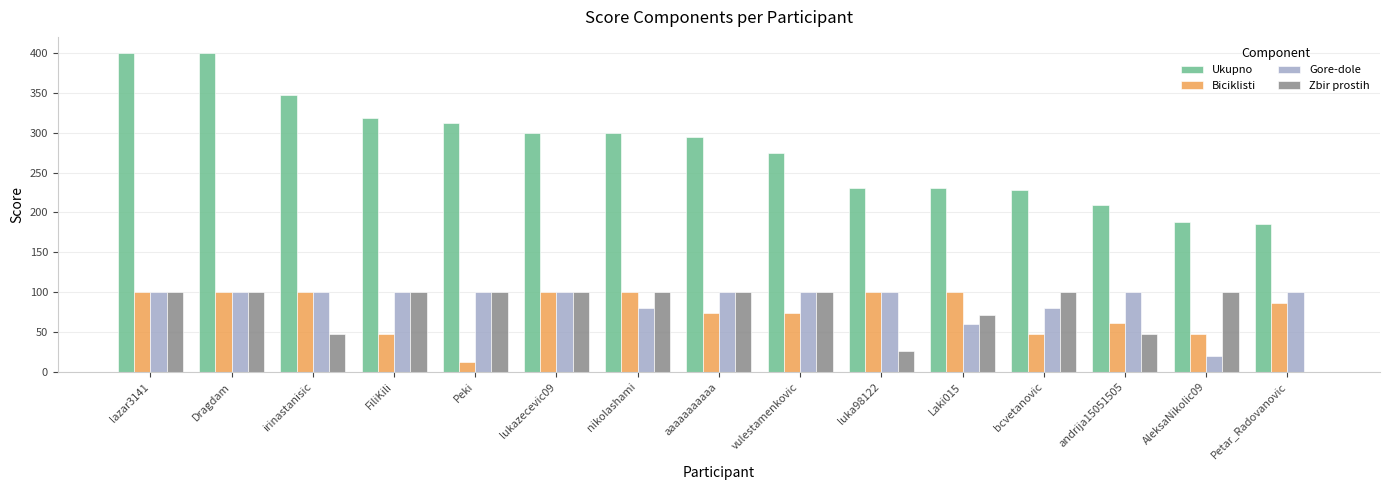

What is the sum of all Gore-dole values?

1340